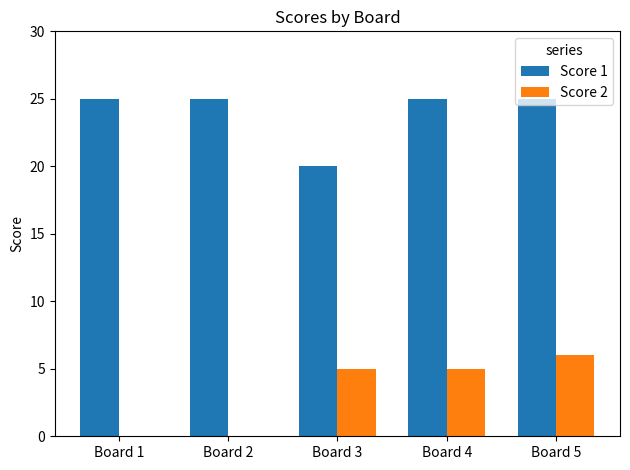

What is the sum of all Score 2 values?

16